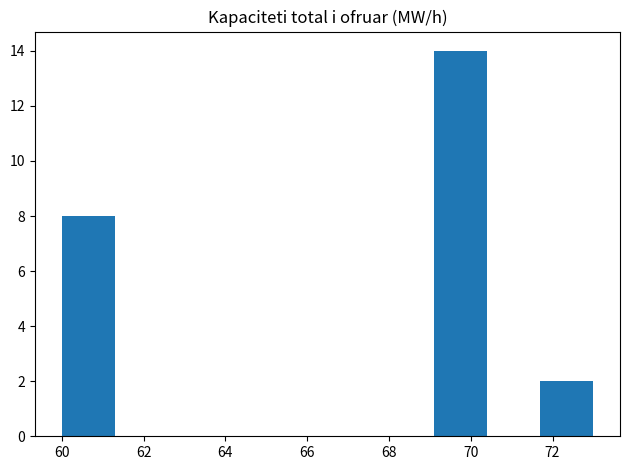

Reading left to right, list every bar in this chart as the range it spans on the x-axis followed by its height. Neither the bar edges nor the heights are printed on the chart, so give them approximately, as read against the axes.

60.0 to 61.3: 8
61.3 to 62.6: 0
62.6 to 63.9: 0
63.9 to 65.2: 0
65.2 to 66.5: 0
66.5 to 67.8: 0
67.8 to 69.1: 0
69.1 to 70.4: 14
70.4 to 71.7: 0
71.7 to 73.0: 2